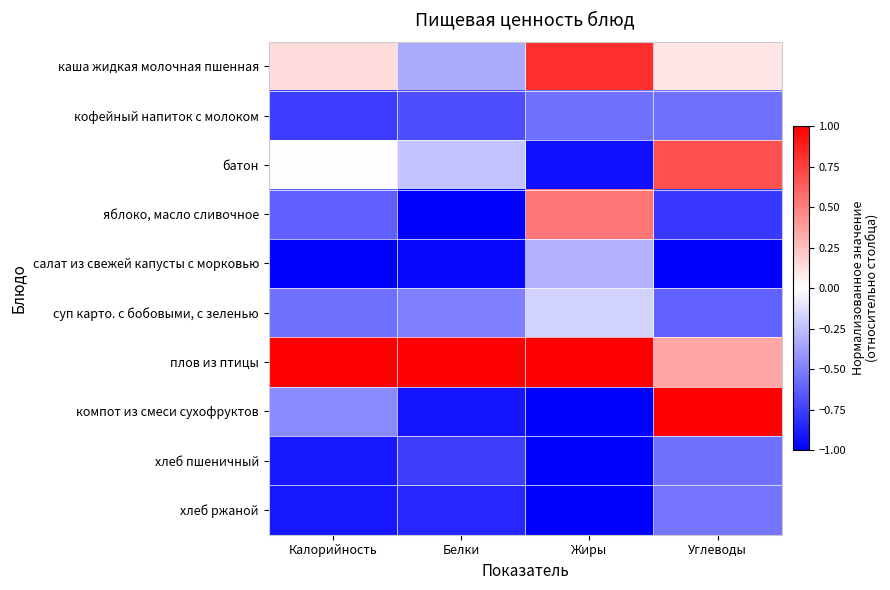

What is the difference between the highest and lowest values at Калорийность?

2.0